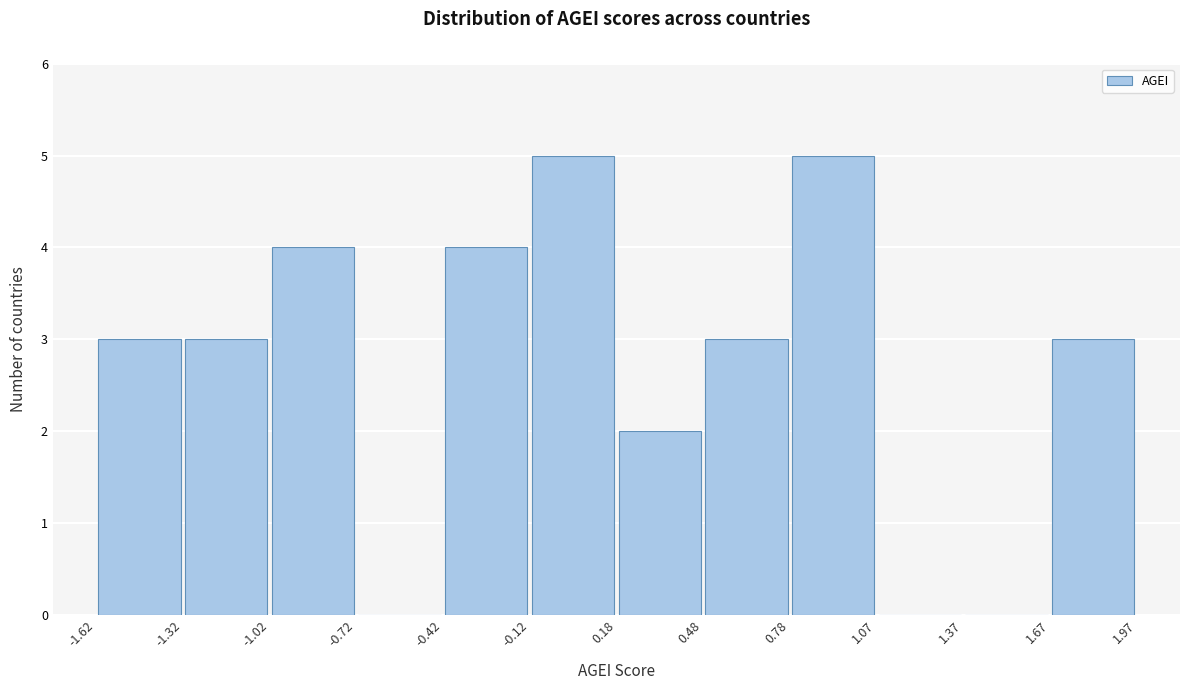

How tall is the bar that spans -0.42 to -0.12 on the x-axis? The values are not printed on the chart, so give them approximately, as read against the axis.

4